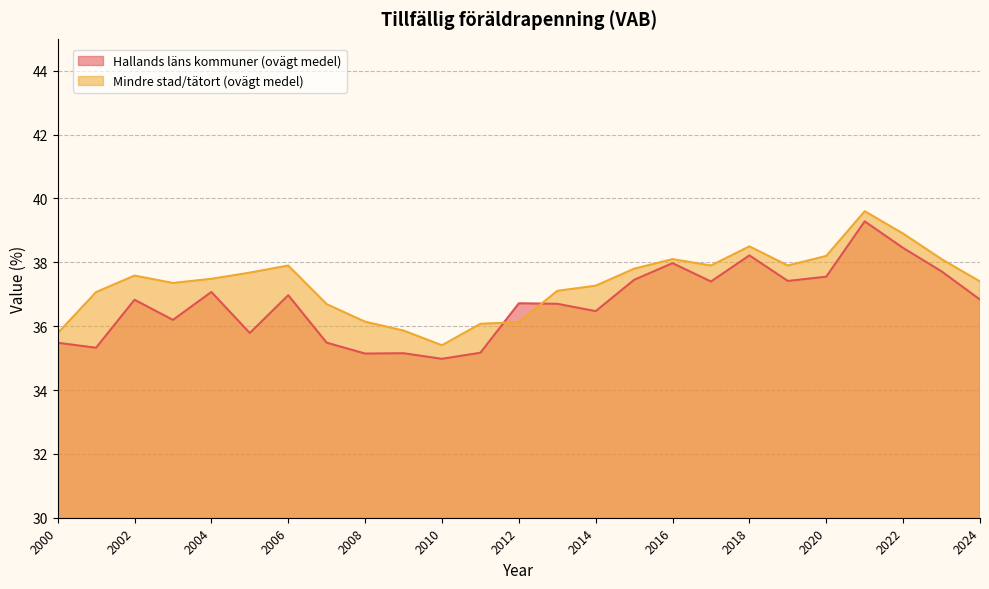

The Mindre stad/tätort (ovägt medel) series shows 21.8 at 2017. True or false?

False